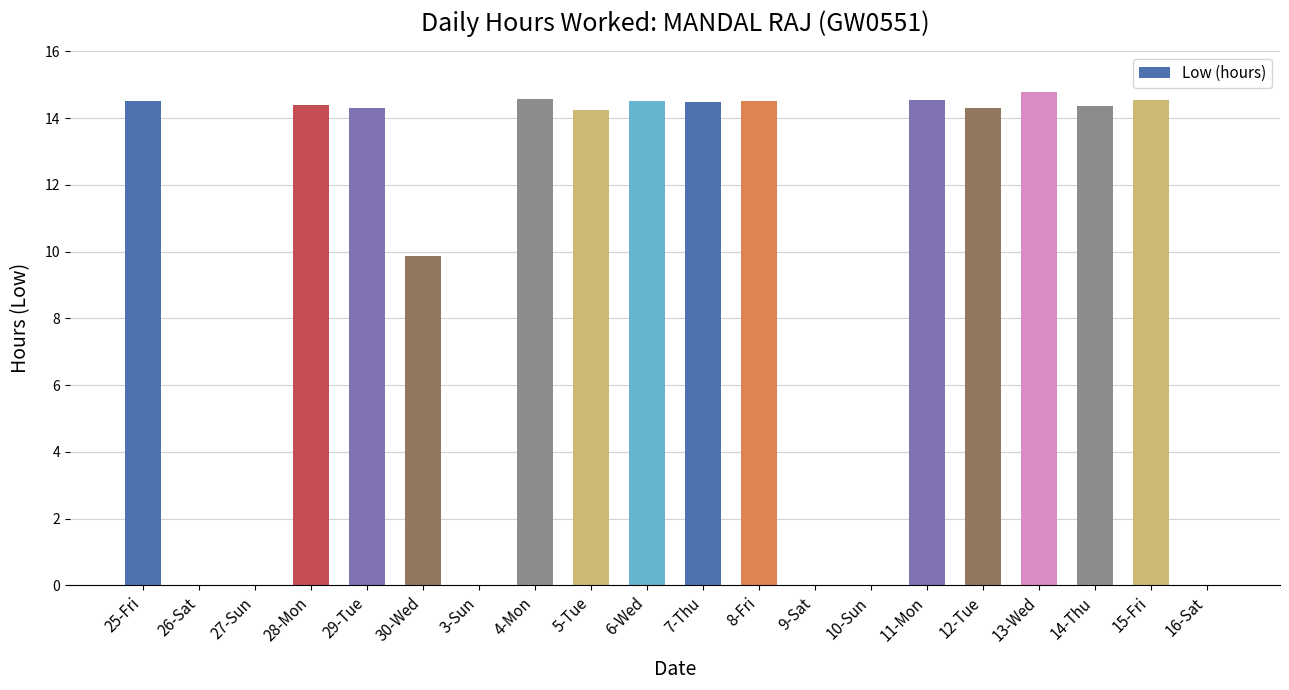

How many data points are above 14?

13